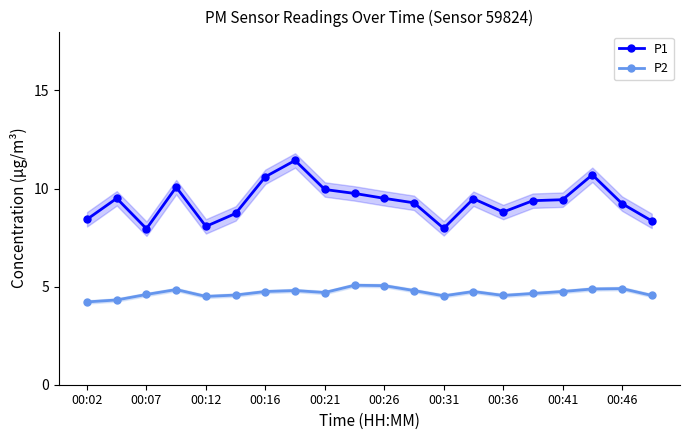

What is the maximum value shown in the chart?

11.4